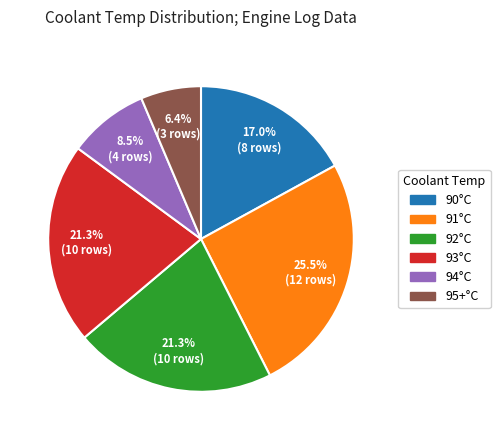

Does any single category account for the majority?

No